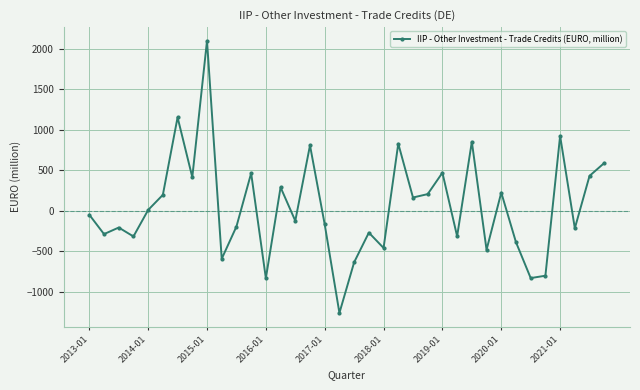

How many interior local valleys (lower than both neighbors) does the data have?

13